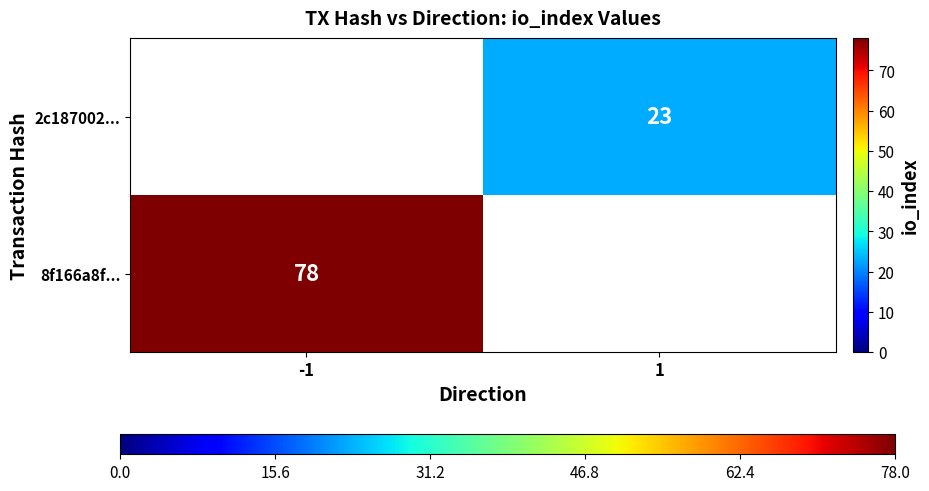

Which category has the highest value across all series?

-1